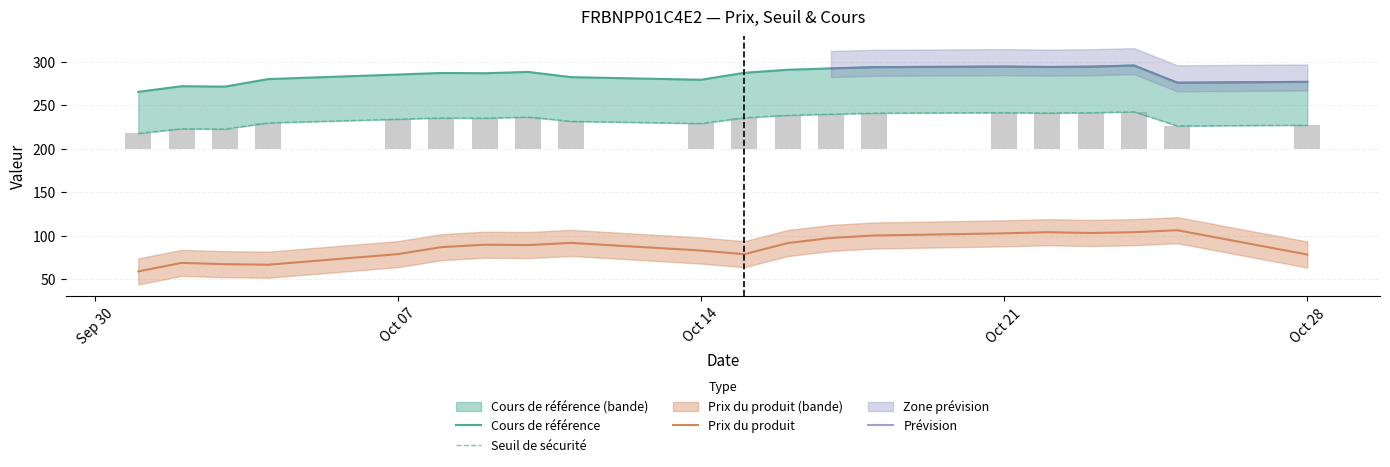

What is the value of the Cours de référence bar at the 1st from the left?

217.7